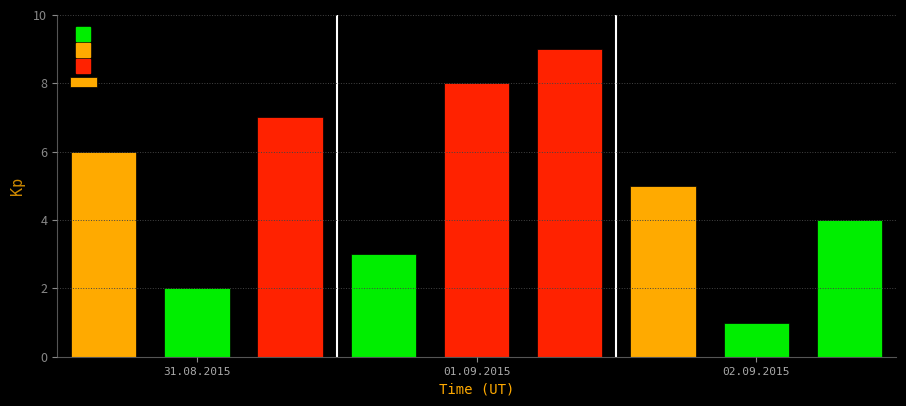

What is the greatest value displayed?

9